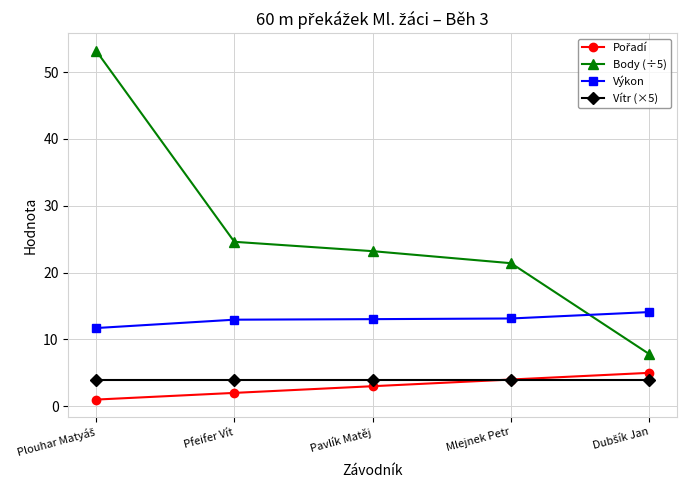

Which series has the largest total across all categories?

Body (÷5)